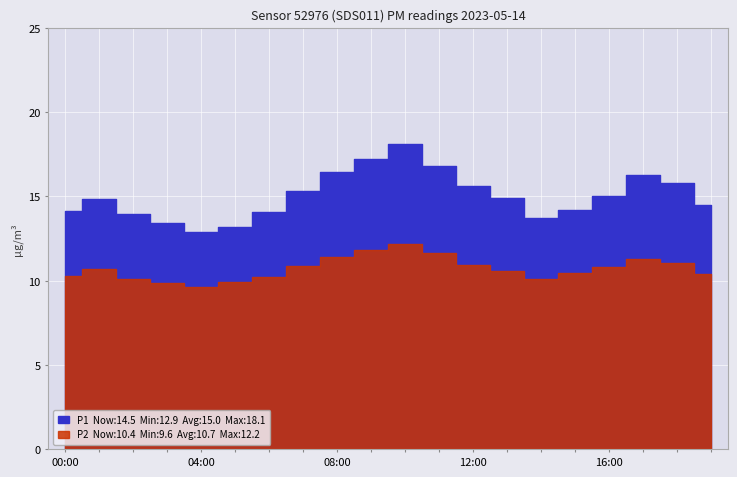

True or false: P1 and P2 intersect in this chart.

False